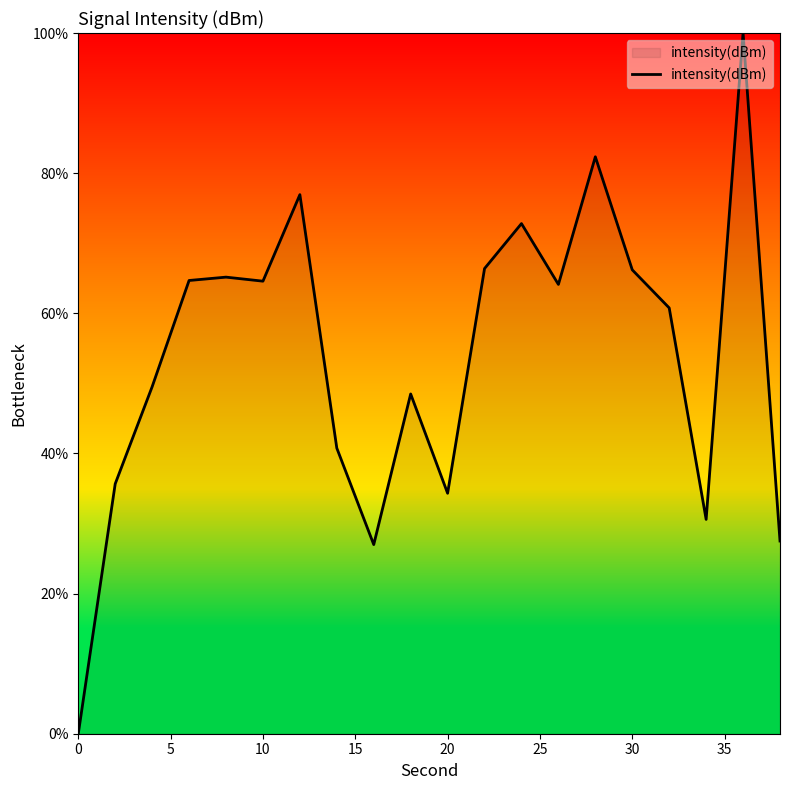

What is the difference between the maximum and minimum values?

100.0